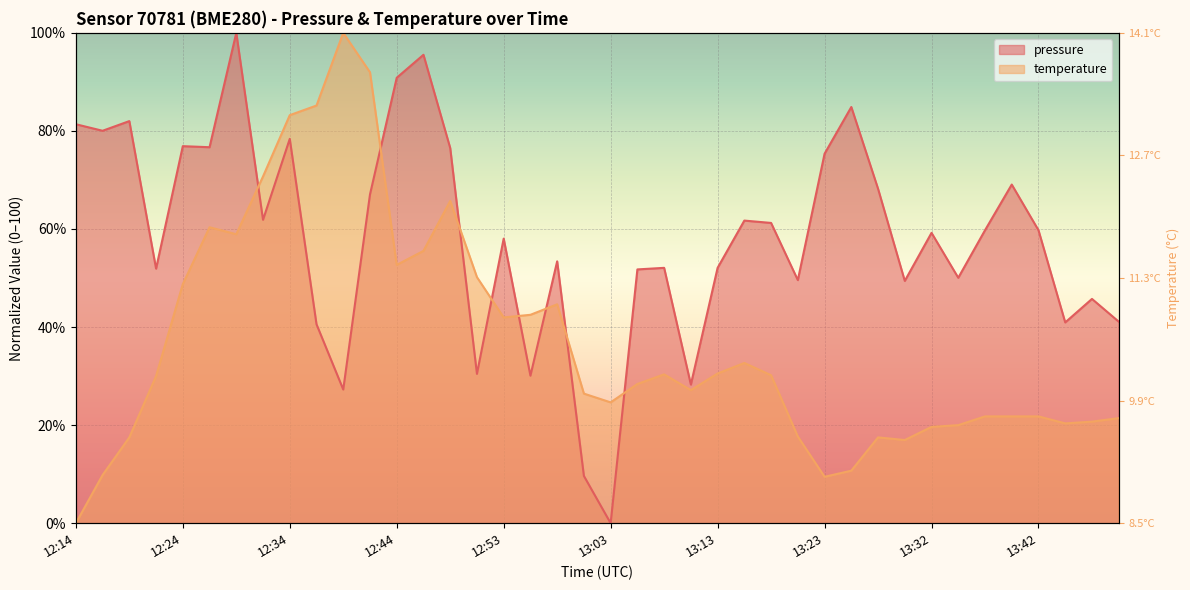

Is it true that pressure equals 23.7 at 12:49?

False